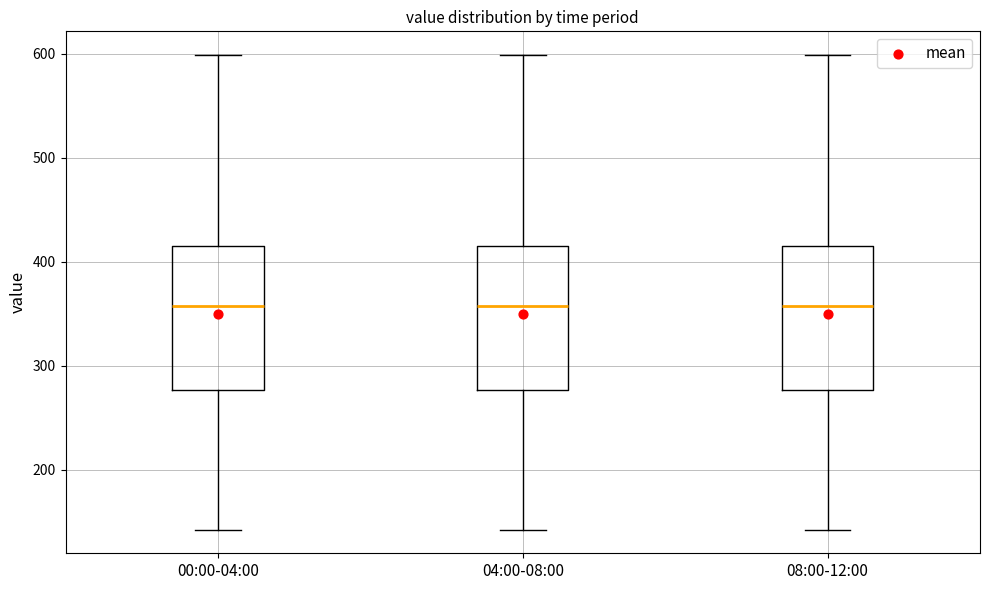

Where does the median line of the box for 08:00-12:00 sit on the y-axis? The values are not printed on the chart, so give them approximately, as read against the axis.

360